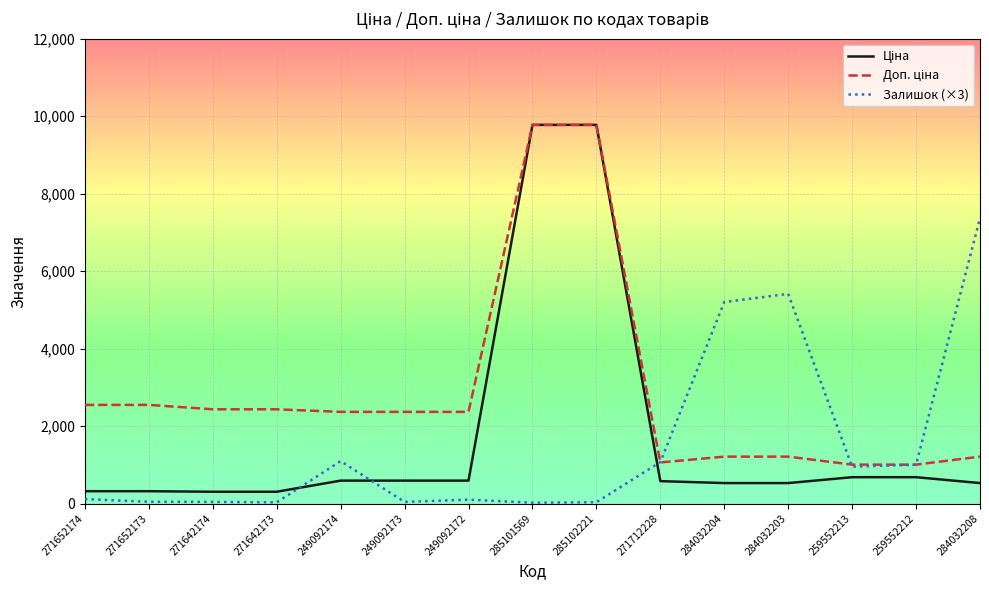

What is the difference between the highest and lowest values at 284032204?

4673.8